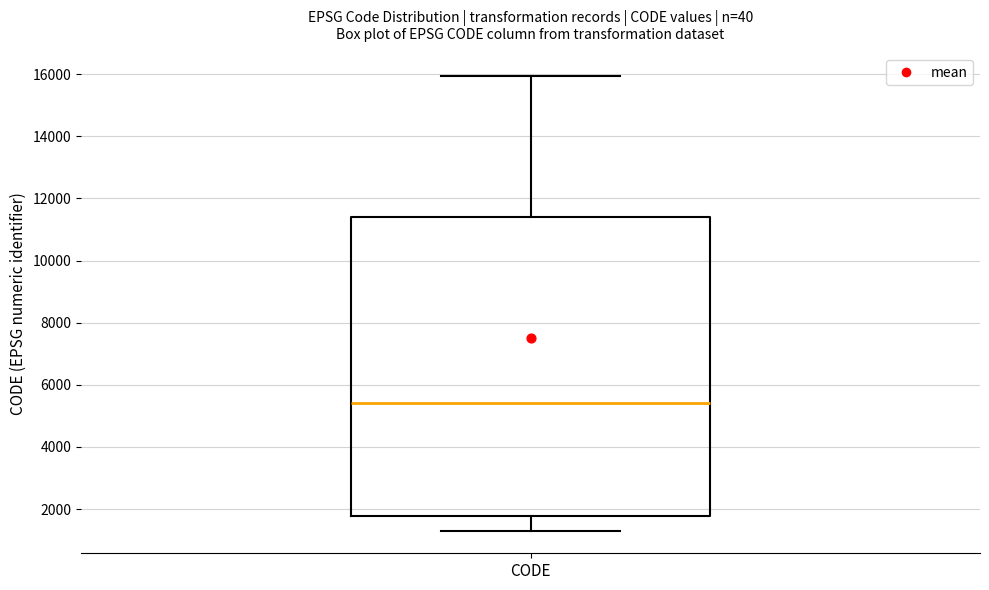

Read this box plot against the y-axis: the position of the median line, the range covered by the box, and the ends of both whiskers. The values are not printed on the chart, so give them approximately, as read against the axis.

median 5400, box 1800 to 11400, whiskers 1400 to 16000